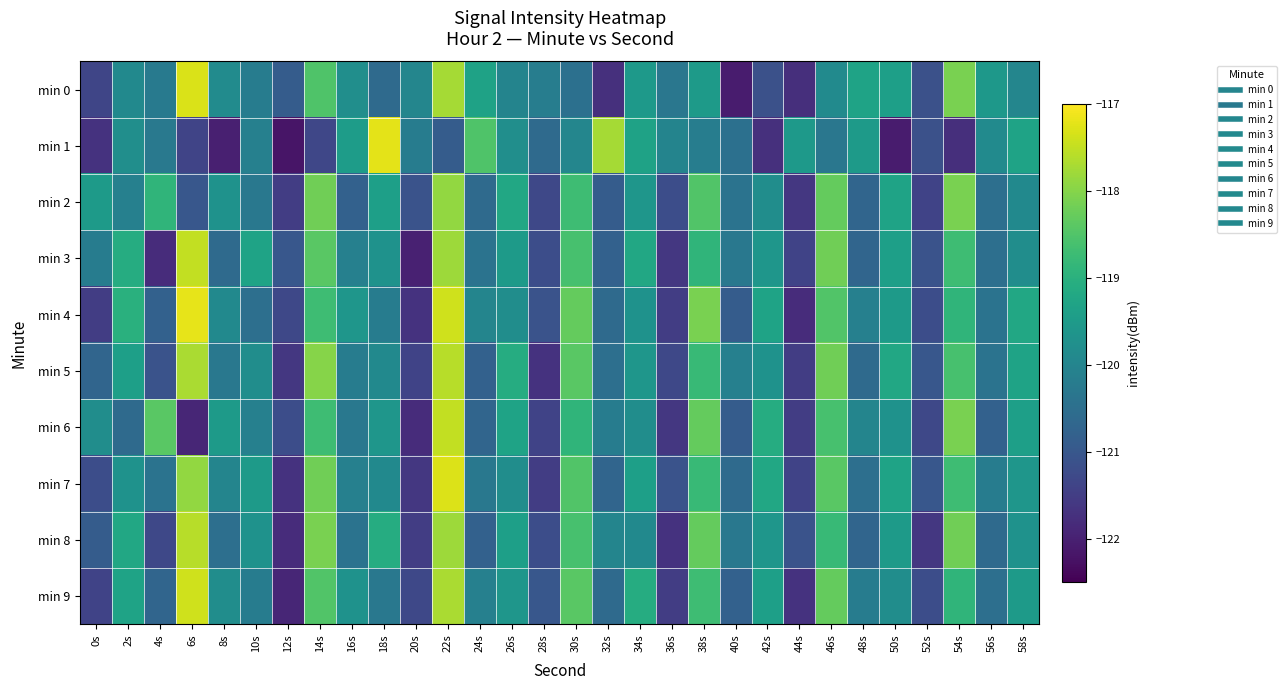

Reading right to left, transcribe all the data shown in this chart.

min 0: 58s=-120.0	56s=-119.6	54s=-118.1	52s=-121.1	50s=-119.4	48s=-119.3	46s=-119.9	44s=-121.8	42s=-121.1	40s=-122.1	38s=-119.5	36s=-120.3	34s=-119.5	32s=-121.7	30s=-120.5	28s=-120.2	26s=-120.0	24s=-119.3	22s=-117.7	20s=-120.0	18s=-120.6	16s=-119.8	14s=-118.5	12s=-120.9	10s=-120.2	8s=-119.8	6s=-117.3	4s=-120.3	2s=-119.9	0s=-121.4
min 1: 58s=-119.3	56s=-119.9	54s=-121.8	52s=-121.1	50s=-122.1	48s=-119.5	46s=-120.3	44s=-119.5	42s=-121.7	40s=-120.5	38s=-120.2	36s=-120.0	34s=-119.3	32s=-117.7	30s=-120.0	28s=-120.6	26s=-119.8	24s=-118.5	22s=-120.9	20s=-120.2	18s=-117.2	16s=-119.5	14s=-121.3	12s=-122.2	10s=-120.1	8s=-122.0	6s=-121.4	4s=-120.3	2s=-119.8	0s=-121.7
min 2: 58s=-119.9	56s=-120.5	54s=-118.1	52s=-121.4	50s=-119.3	48s=-120.7	46s=-118.3	44s=-121.6	42s=-119.8	40s=-120.4	38s=-118.5	36s=-121.2	34s=-119.6	32s=-120.9	30s=-118.7	28s=-121.3	26s=-119.2	24s=-120.6	22s=-117.9	20s=-121.1	18s=-119.4	16s=-120.8	14s=-118.2	12s=-121.5	10s=-120.3	8s=-119.7	6s=-121.0	4s=-118.9	2s=-120.1	0s=-119.5
min 3: 58s=-119.8	56s=-120.5	54s=-118.7	52s=-121.1	50s=-119.4	48s=-120.7	46s=-118.2	44s=-121.4	42s=-119.6	40s=-120.3	38s=-118.9	36s=-121.6	34s=-119.2	32s=-120.8	30s=-118.6	28s=-121.2	26s=-119.5	24s=-120.4	22s=-117.8	20s=-122.0	18s=-119.7	16s=-120.1	14s=-118.4	12s=-121.0	10s=-119.3	8s=-120.6	6s=-117.5	4s=-121.8	2s=-119.1	0s=-120.2
min 4: 58s=-119.2	56s=-120.4	54s=-118.9	52s=-121.2	50s=-119.5	48s=-120.1	46s=-118.5	44s=-121.8	42s=-119.3	40s=-120.9	38s=-118.1	36s=-121.5	34s=-119.7	32s=-120.6	30s=-118.3	28s=-121.1	26s=-119.8	24s=-120.0	22s=-117.4	20s=-121.7	18s=-120.2	16s=-119.6	14s=-118.7	12s=-121.3	10s=-120.5	8s=-119.9	6s=-117.2	4s=-120.8	2s=-119.0	0s=-121.5
min 5: 58s=-119.3	56s=-120.4	54s=-118.6	52s=-121.0	50s=-119.2	48s=-120.6	46s=-118.2	44s=-121.5	42s=-119.7	40s=-120.1	38s=-118.8	36s=-121.3	34s=-119.6	32s=-120.5	30s=-118.4	28s=-121.7	26s=-119.1	24s=-120.8	22s=-117.6	20s=-121.4	18s=-119.9	16s=-120.2	14s=-118.0	12s=-121.6	10s=-119.8	8s=-120.3	6s=-117.7	4s=-121.1	2s=-119.4	0s=-120.7
min 6: 58s=-119.4	56s=-120.8	54s=-118.1	52s=-121.3	50s=-119.7	48s=-120.0	46s=-118.6	44s=-121.5	42s=-119.1	40s=-120.9	38s=-118.3	36s=-121.6	34s=-119.8	32s=-120.2	30s=-118.9	28s=-121.4	26s=-119.3	24s=-120.7	22s=-117.5	20s=-121.8	18s=-119.6	16s=-120.3	14s=-118.7	12s=-121.2	10s=-120.1	8s=-119.5	6s=-121.9	4s=-118.4	2s=-120.6	0s=-119.8
min 7: 58s=-119.6	56s=-120.2	54s=-118.7	52s=-121.0	50s=-119.3	48s=-120.5	46s=-118.4	44s=-121.4	42s=-119.2	40s=-120.6	38s=-118.8	36s=-121.1	34s=-119.4	32s=-120.7	30s=-118.5	28s=-121.5	26s=-119.8	24s=-120.3	22s=-117.3	20s=-121.6	18s=-119.9	16s=-120.1	14s=-118.2	12s=-121.7	10s=-119.5	8s=-120.0	6s=-117.9	4s=-120.4	2s=-119.7	0s=-121.2
min 8: 58s=-119.7	56s=-120.6	54s=-118.2	52s=-121.6	50s=-119.5	48s=-120.7	46s=-118.8	44s=-121.1	42s=-119.6	40s=-120.3	38s=-118.3	36s=-121.7	34s=-119.9	32s=-120.0	30s=-118.6	28s=-121.2	26s=-119.4	24s=-120.8	22s=-117.8	20s=-121.5	18s=-119.1	16s=-120.4	14s=-118.1	12s=-121.8	10s=-119.7	8s=-120.5	6s=-117.6	4s=-121.3	2s=-119.2	0s=-120.9
min 9: 58s=-119.5	56s=-120.5	54s=-118.9	52s=-121.2	50s=-119.8	48s=-120.2	46s=-118.3	44s=-121.7	42s=-119.4	40s=-120.8	38s=-118.7	36s=-121.5	34s=-119.1	32s=-120.6	30s=-118.4	28s=-121.0	26s=-119.6	24s=-120.1	22s=-117.7	20s=-121.3	18s=-120.3	16s=-119.7	14s=-118.5	12s=-121.9	10s=-120.2	8s=-119.8	6s=-117.4	4s=-120.7	2s=-119.3	0s=-121.4